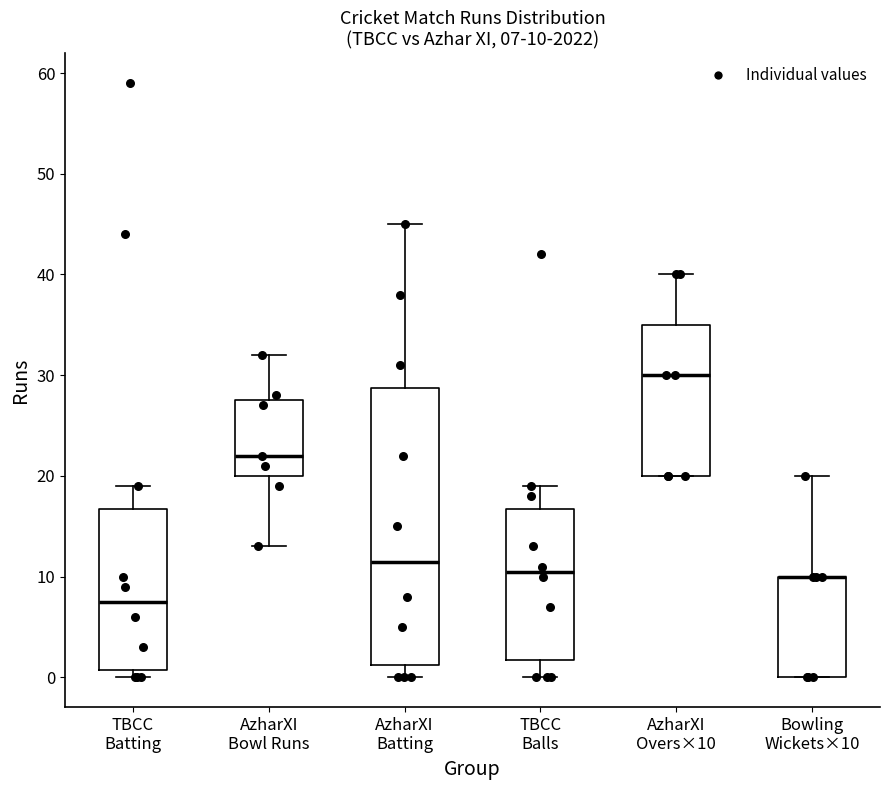

Comparing the boxes themselves (not the whiskers), which one is the tallest?

AzharXI Batting